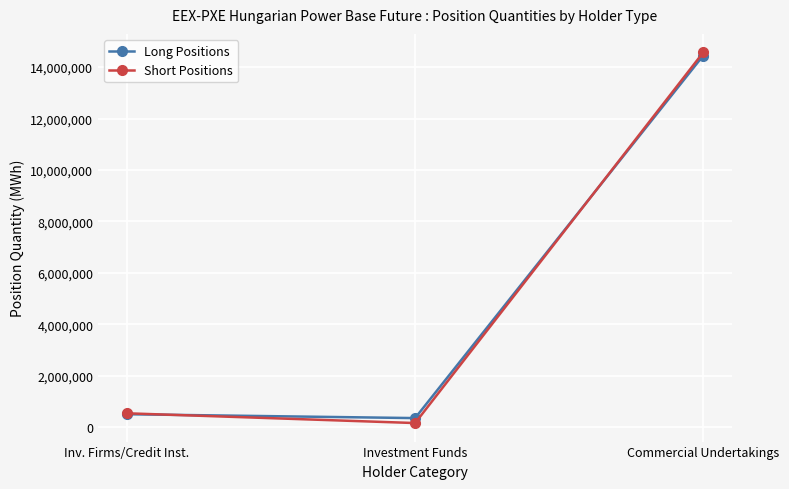

What are all the series names shown in the legend?

Long Positions, Short Positions